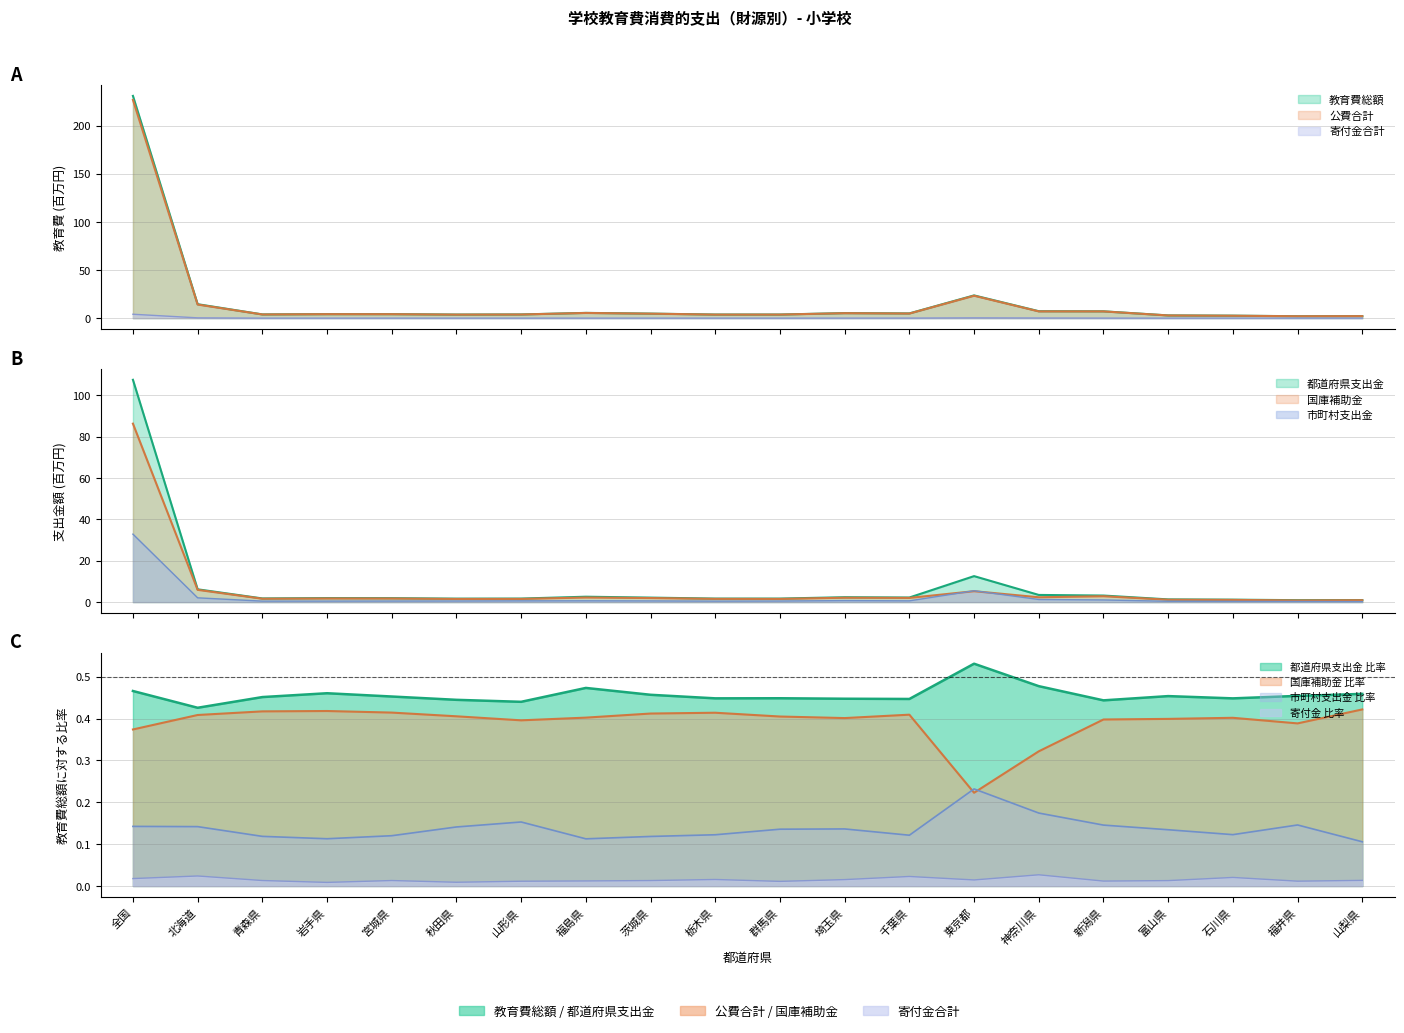

At 青森県, list the series in order from largest to smallest.

教育費総額, 公費合計, 都道府県支出金, 国庫補助金, 市町村支出金, 寄付金合計